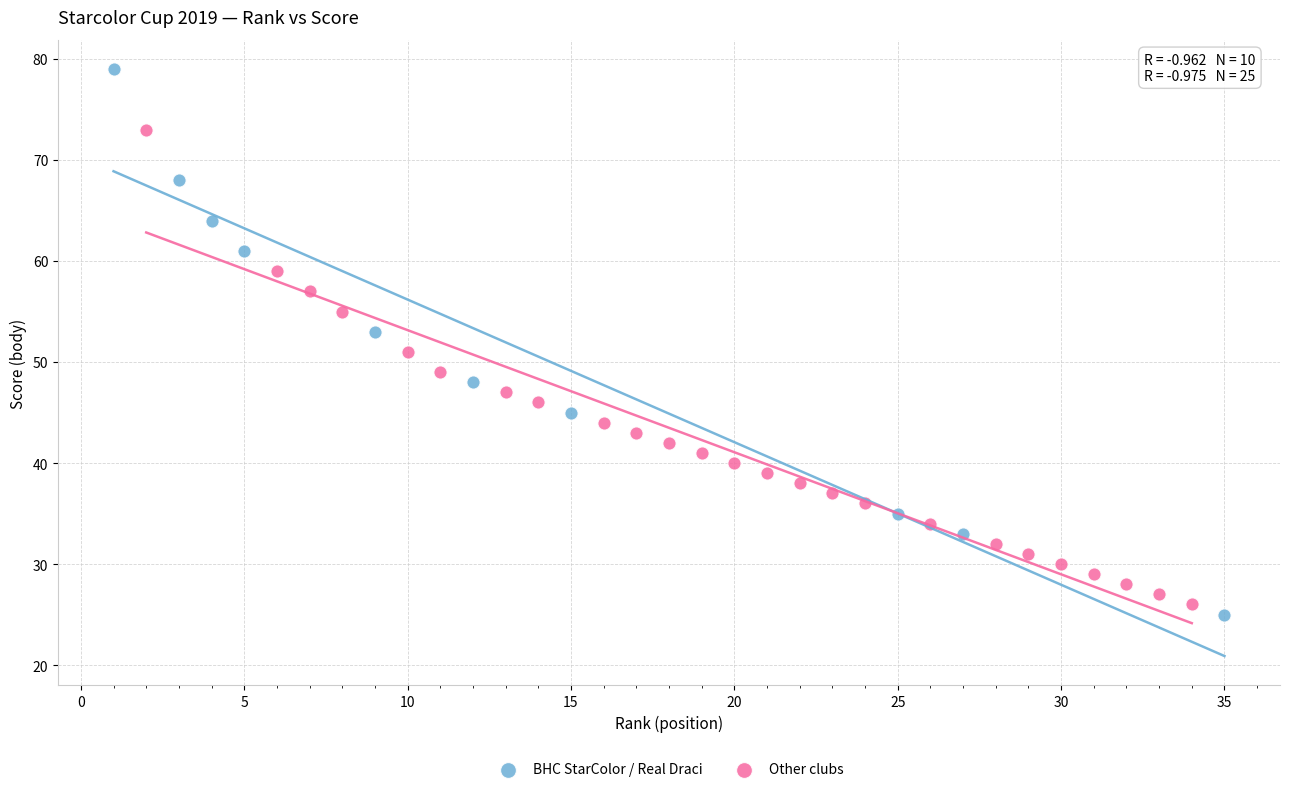

What are all the series names shown in the legend?

BHC StarColor / Real Draci, Other clubs